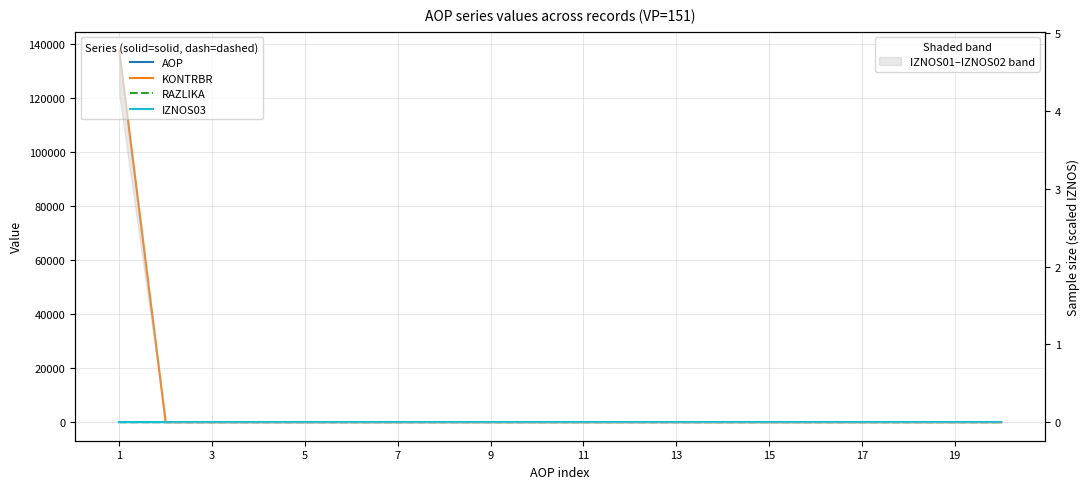

Where is RAZLIKA nearest to the value 0?

3